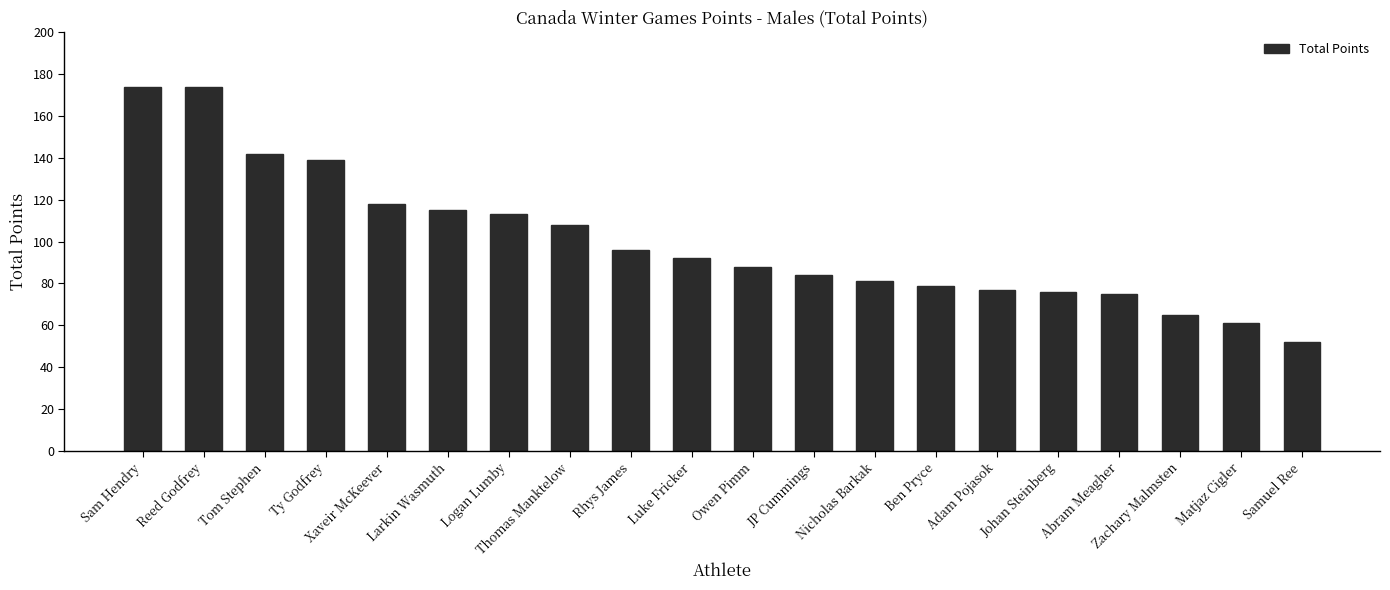

Is it true that the value at JP Cummings is 84?

True